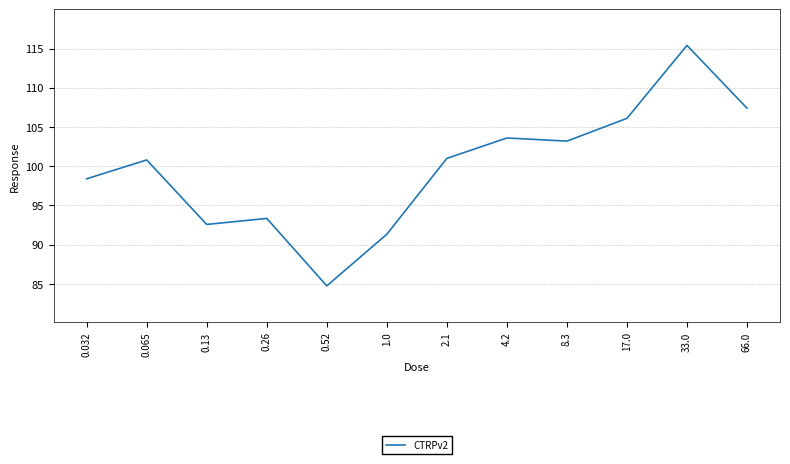

Which has a higher value, 1.0 or 0.032?

0.032